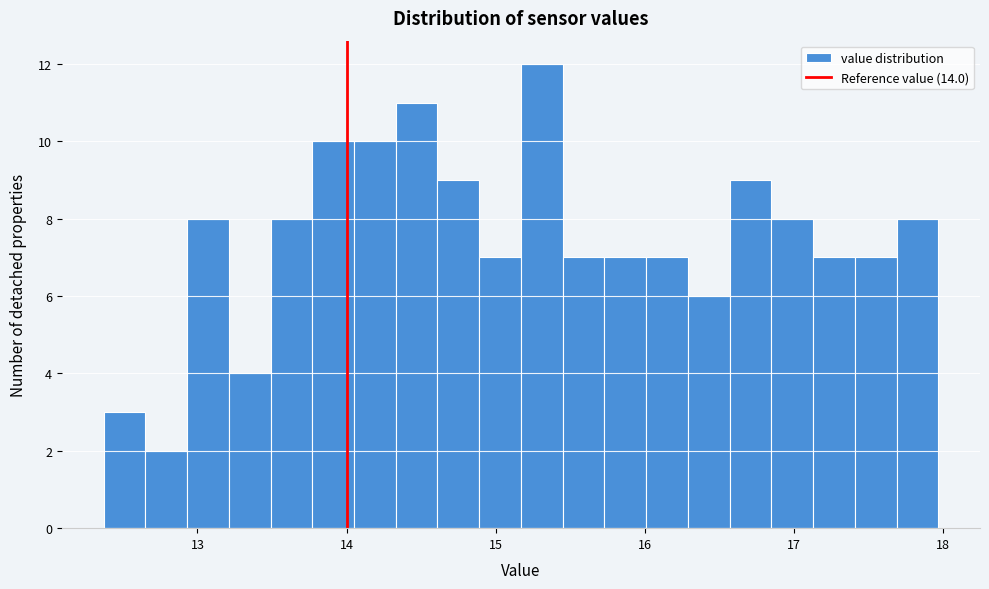

Read against the x-axis, roughly where is the centre of the tallest bar?

15.3